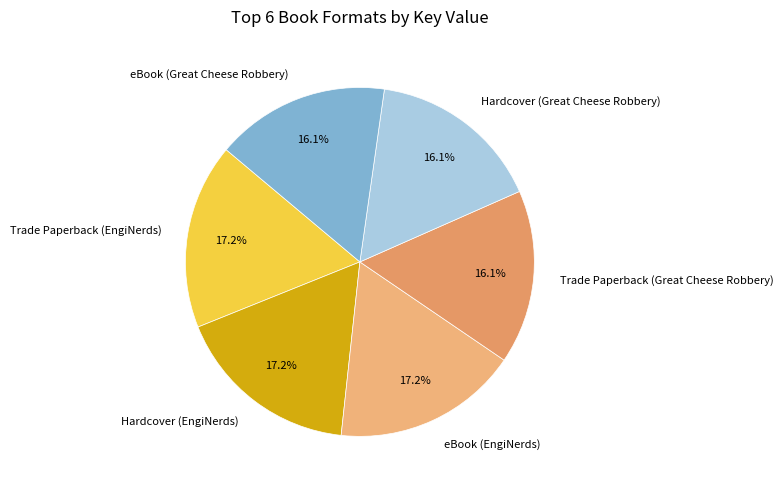

Is Hardcover (Great Cheese Robbery) the majority of the pie?

No